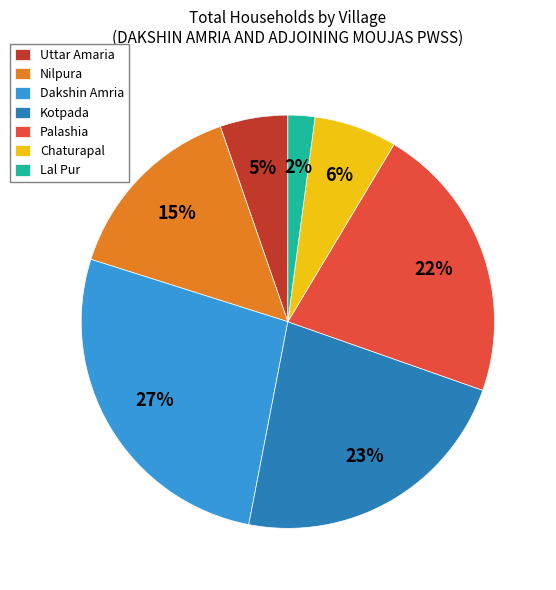

Do Nilpura and Lal Pur together represent more than half of the pie?

No